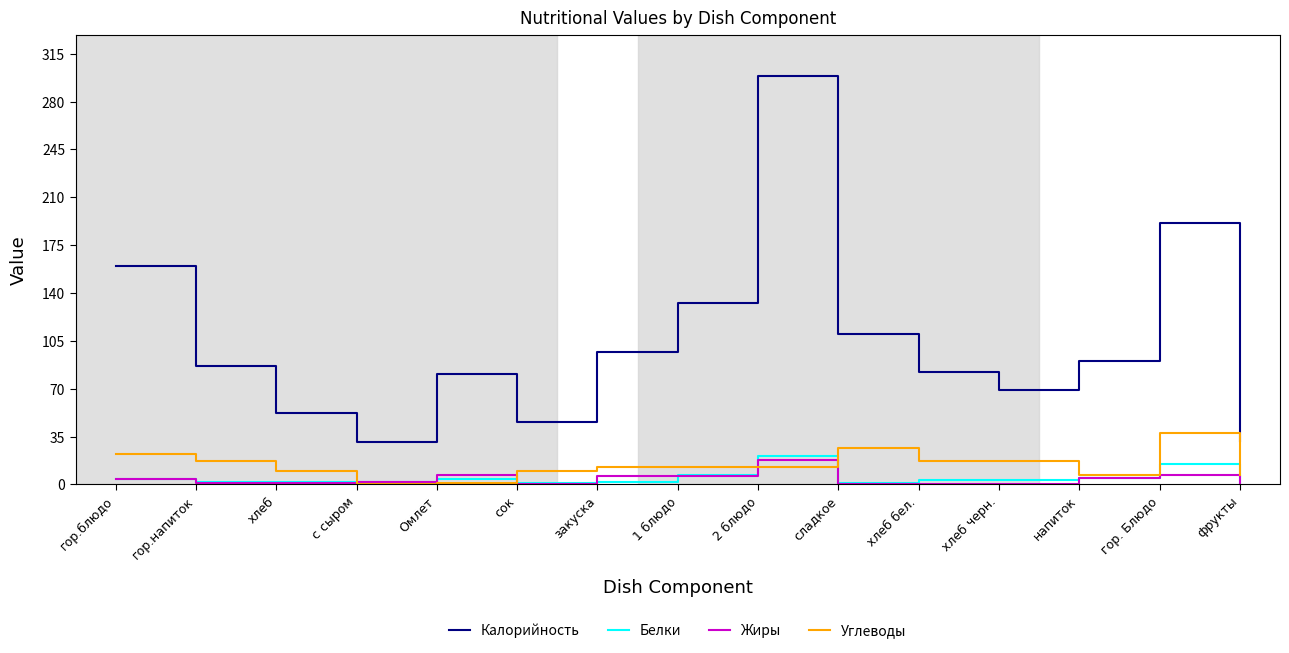

How many lines are shown in the chart?

4